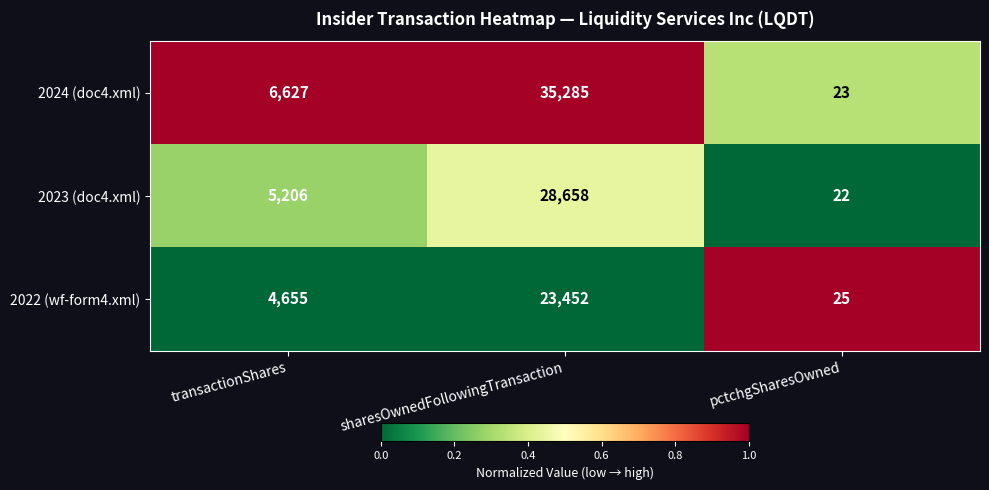

What is the sum of all 2022 (wf-form4.xml) values?

28132